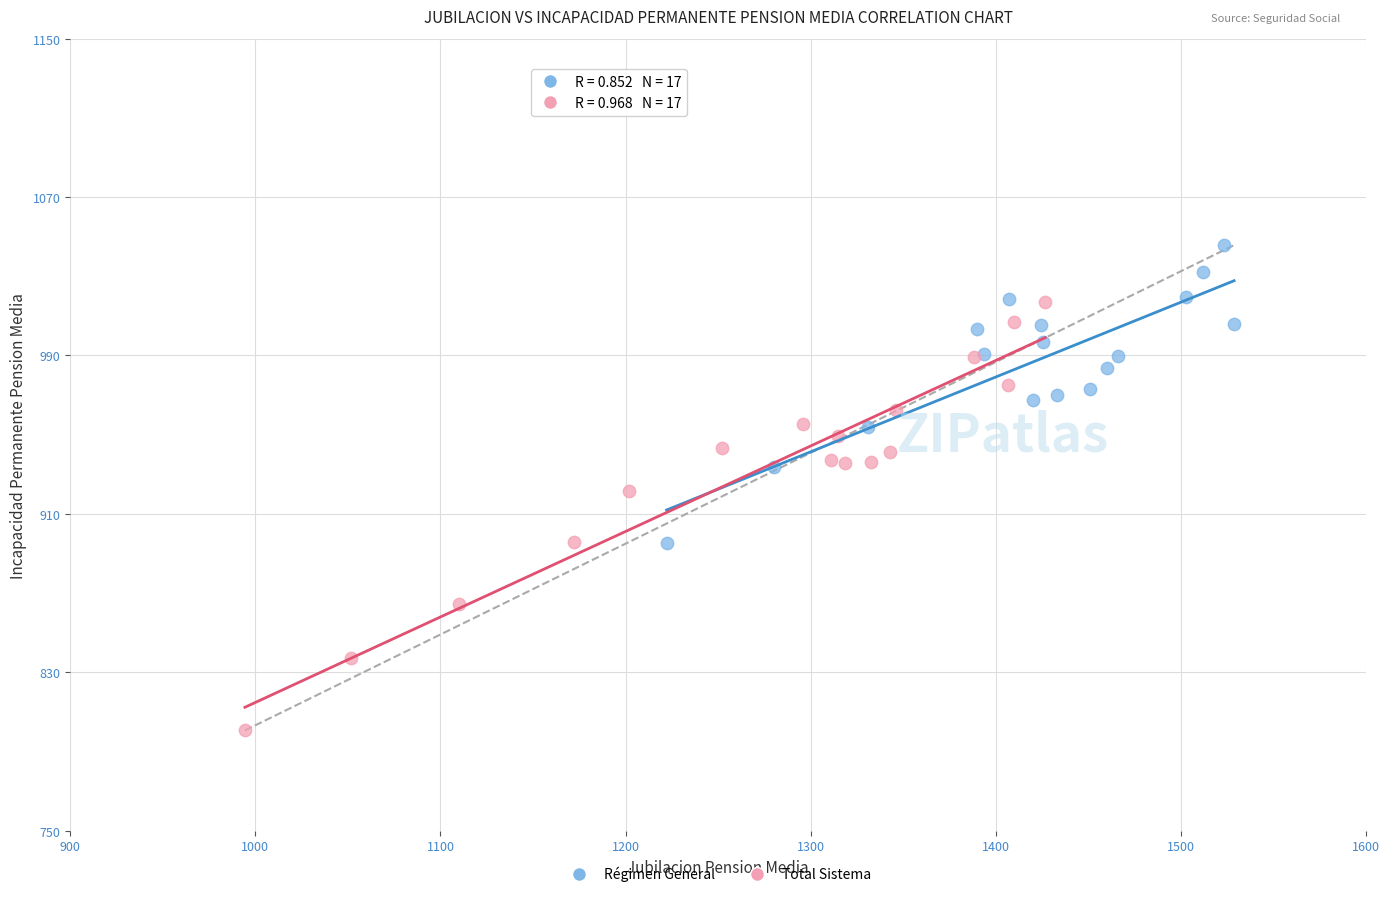

Which series reaches the minimum Y coordinate?

Total Sistema